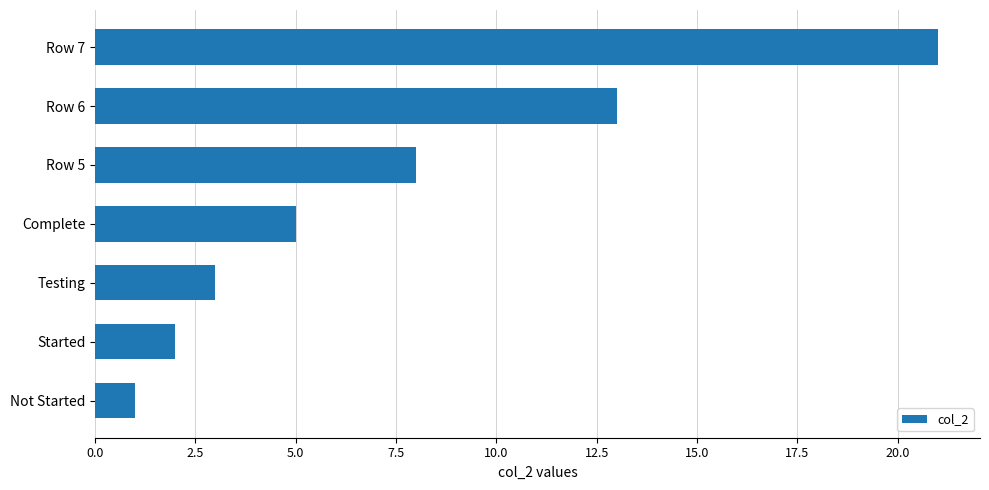

List the labels in order of value, largest first.

Row 7, Row 6, Row 5, Complete, Testing, Started, Not Started